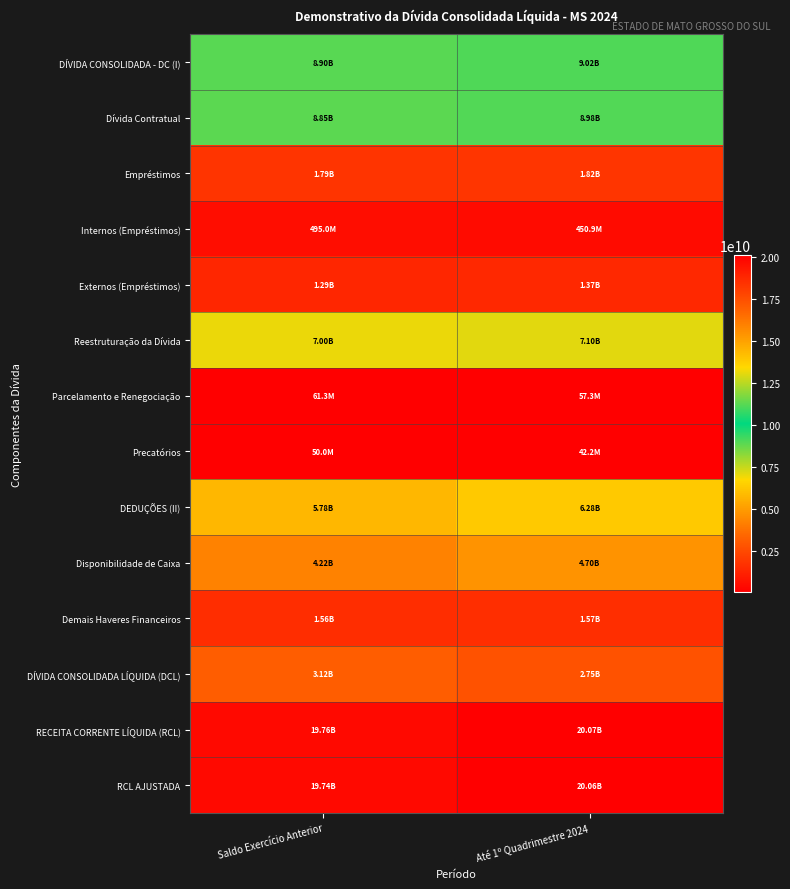

Count the number of data series in this chart.

14